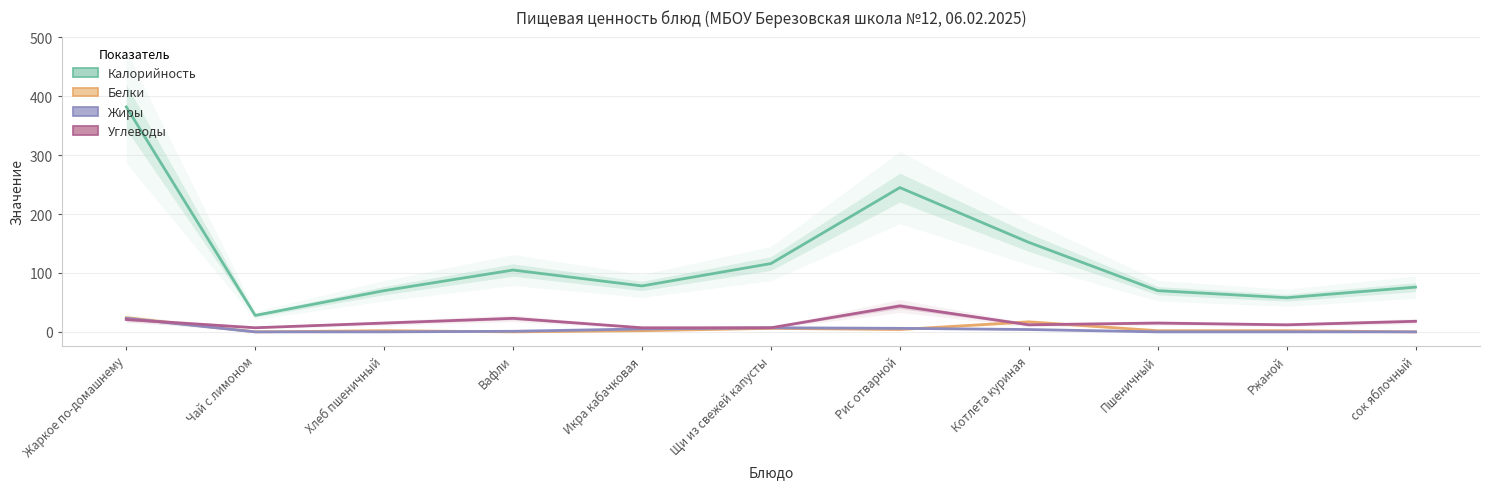

At which label does Белки reach its minimum?

Чай с лимоном